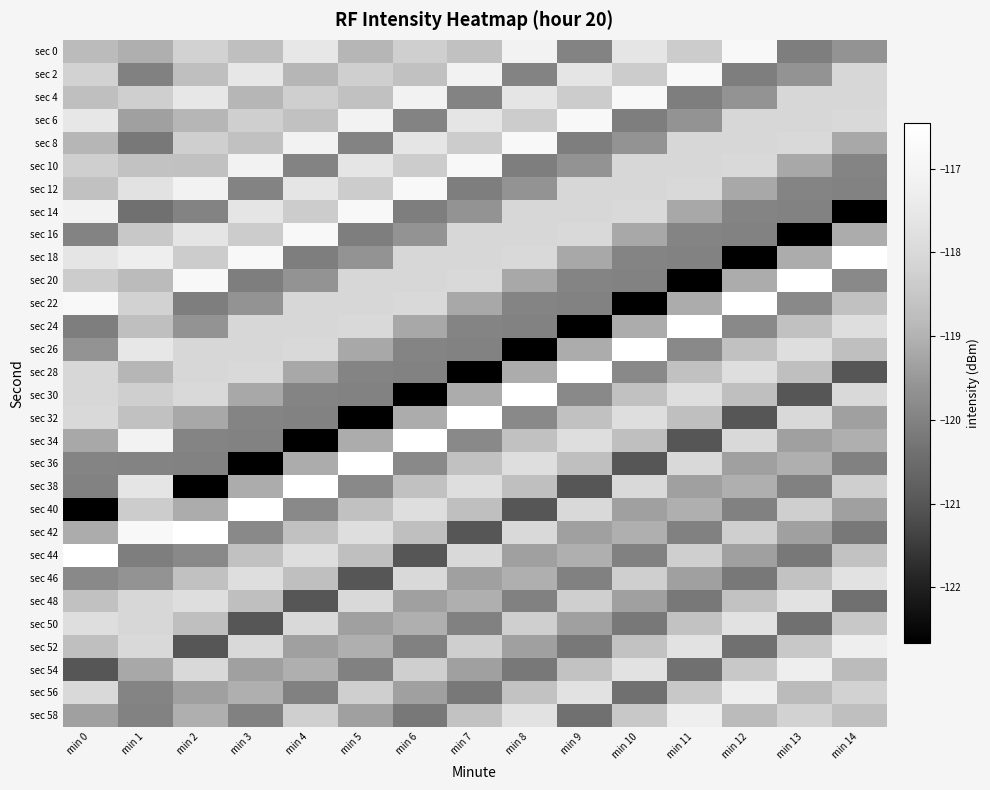

Which has a higher value, min 12 or min 14?

min 12